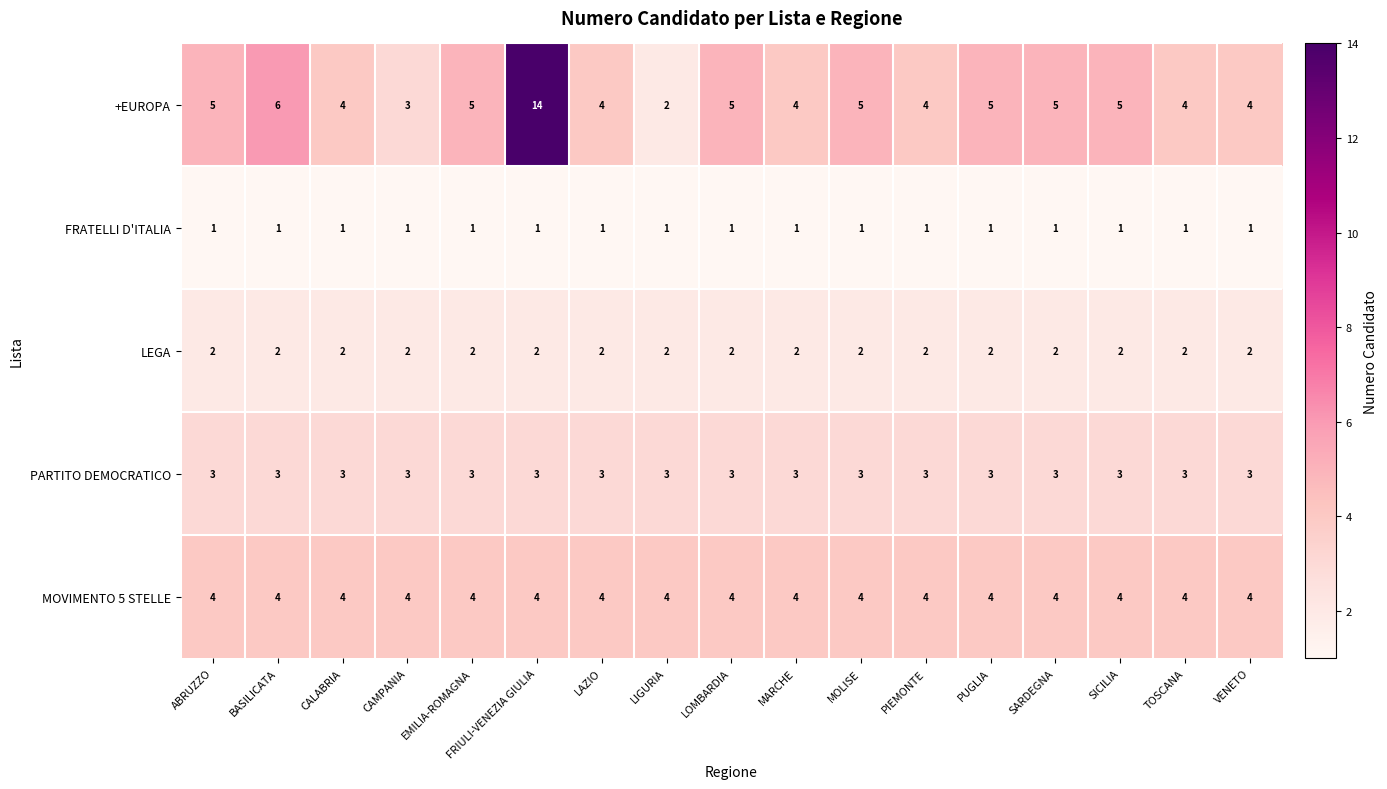

Which label corresponds to the largest value in the chart?

FRIULI-VENEZIA GIULIA